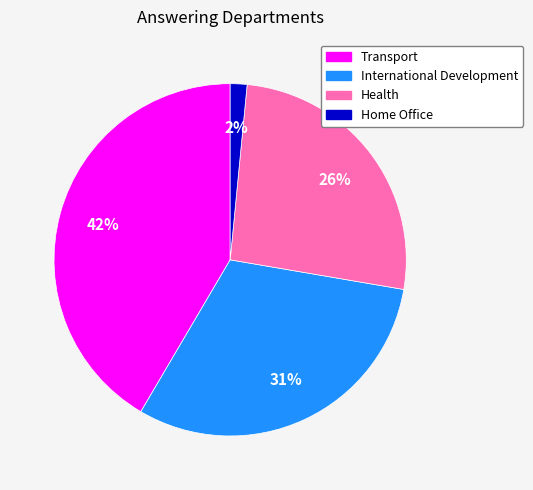

Is it true that Home Office is 14% of the pie?

False